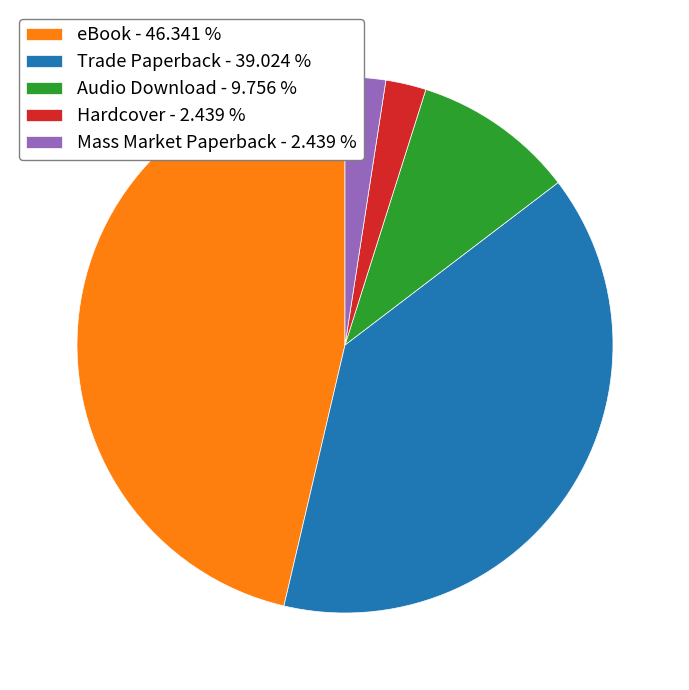

Is it true that Mass Market Paperback is 13% of the pie?

False